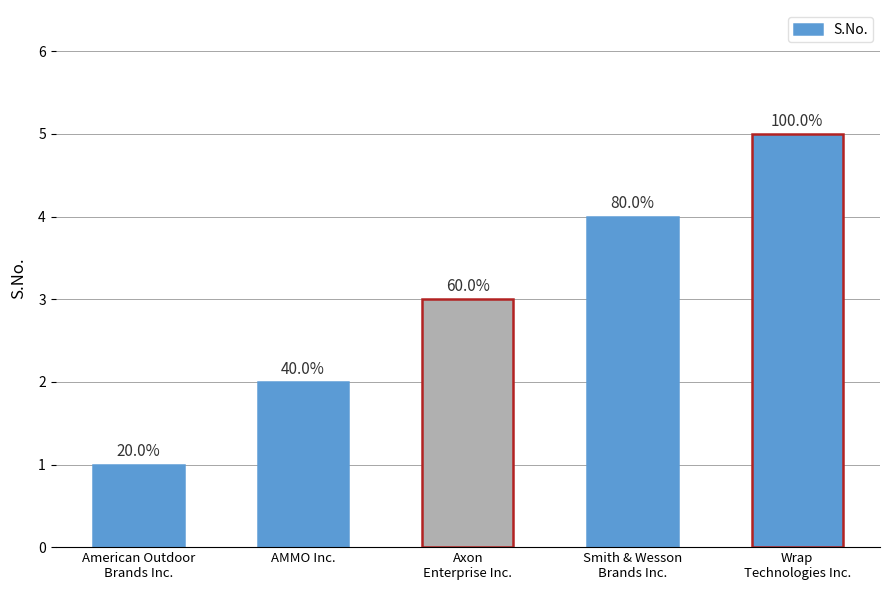

What is the value of the 1st bar from the left?

1